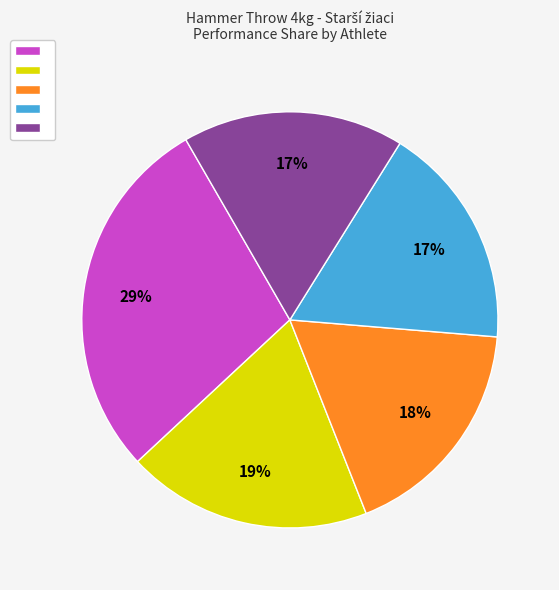

How many slices are in this pie chart?

5